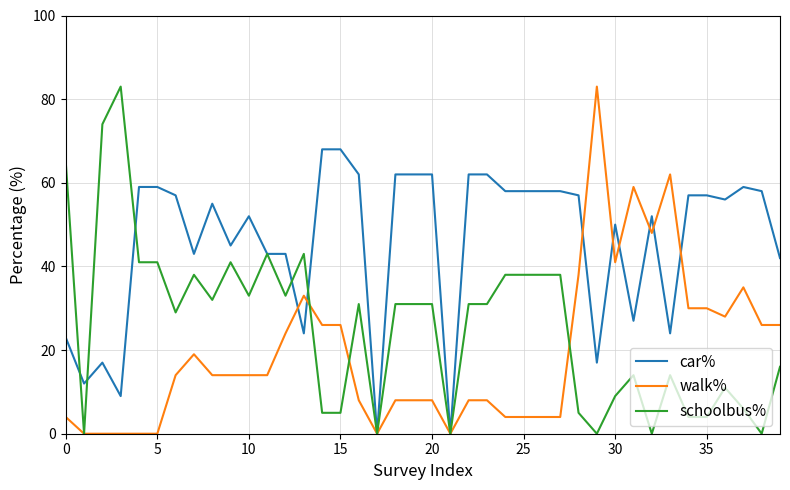

What is the greatest value displayed?

83